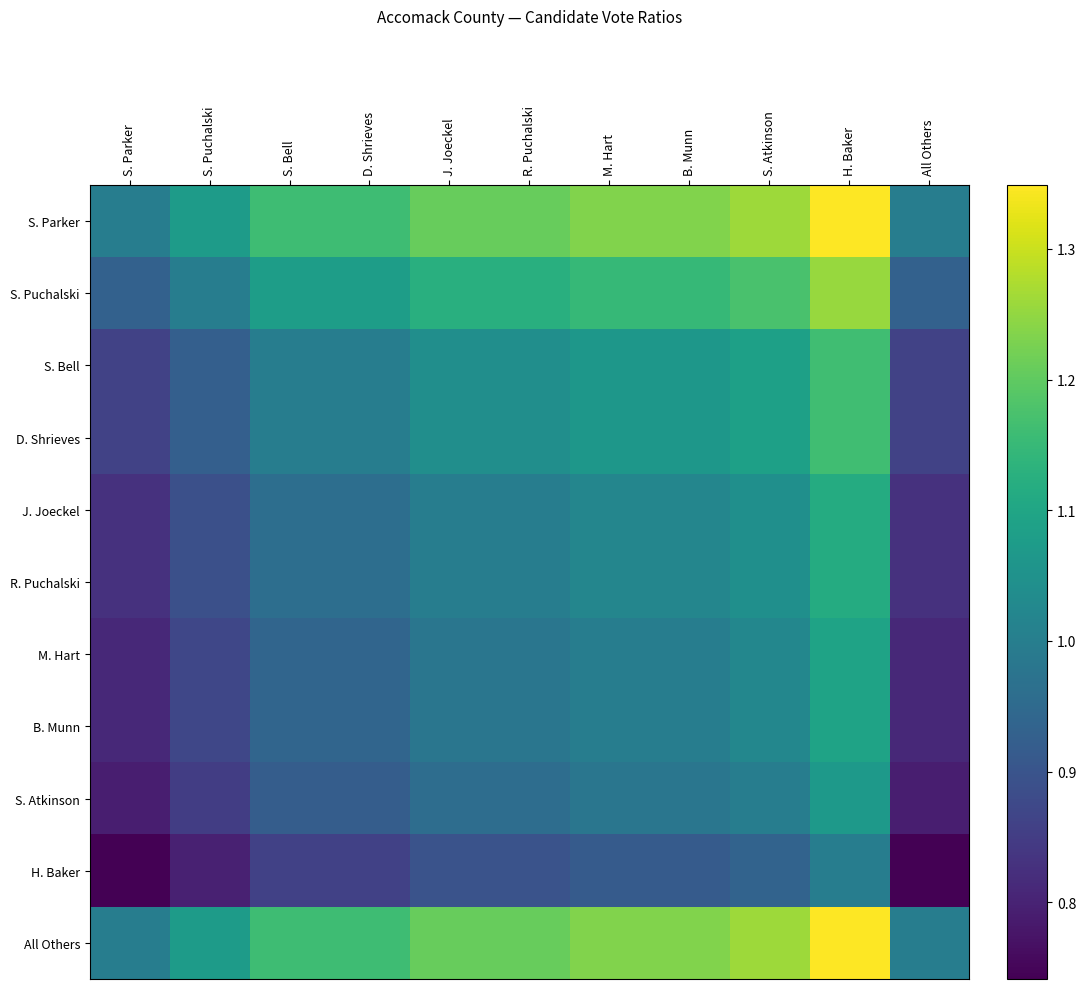

Reading left to right, extract all data points from this chart.

S. Parker: S. Parker=1.0	S. Puchalski=1.1	S. Bell=1.2	D. Shrieves=1.2	J. Joeckel=1.2	R. Puchalski=1.2	M. Hart=1.2	B. Munn=1.2	S. Atkinson=1.3	H. Baker=1.3	All Others=1.0
S. Puchalski: S. Parker=0.9	S. Puchalski=1.0	S. Bell=1.1	D. Shrieves=1.1	J. Joeckel=1.1	R. Puchalski=1.1	M. Hart=1.1	B. Munn=1.1	S. Atkinson=1.2	H. Baker=1.3	All Others=0.9
S. Bell: S. Parker=0.9	S. Puchalski=0.9	S. Bell=1.0	D. Shrieves=1.0	J. Joeckel=1.0	R. Puchalski=1.0	M. Hart=1.1	B. Munn=1.1	S. Atkinson=1.1	H. Baker=1.2	All Others=0.9
D. Shrieves: S. Parker=0.9	S. Puchalski=0.9	S. Bell=1.0	D. Shrieves=1.0	J. Joeckel=1.0	R. Puchalski=1.0	M. Hart=1.1	B. Munn=1.1	S. Atkinson=1.1	H. Baker=1.2	All Others=0.9
J. Joeckel: S. Parker=0.8	S. Puchalski=0.9	S. Bell=1.0	D. Shrieves=1.0	J. Joeckel=1.0	R. Puchalski=1.0	M. Hart=1.0	B. Munn=1.0	S. Atkinson=1.0	H. Baker=1.1	All Others=0.8
R. Puchalski: S. Parker=0.8	S. Puchalski=0.9	S. Bell=1.0	D. Shrieves=1.0	J. Joeckel=1.0	R. Puchalski=1.0	M. Hart=1.0	B. Munn=1.0	S. Atkinson=1.0	H. Baker=1.1	All Others=0.8
M. Hart: S. Parker=0.8	S. Puchalski=0.9	S. Bell=0.9	D. Shrieves=0.9	J. Joeckel=1.0	R. Puchalski=1.0	M. Hart=1.0	B. Munn=1.0	S. Atkinson=1.0	H. Baker=1.1	All Others=0.8
B. Munn: S. Parker=0.8	S. Puchalski=0.9	S. Bell=0.9	D. Shrieves=0.9	J. Joeckel=1.0	R. Puchalski=1.0	M. Hart=1.0	B. Munn=1.0	S. Atkinson=1.0	H. Baker=1.1	All Others=0.8
S. Atkinson: S. Parker=0.8	S. Puchalski=0.9	S. Bell=0.9	D. Shrieves=0.9	J. Joeckel=1.0	R. Puchalski=1.0	M. Hart=1.0	B. Munn=1.0	S. Atkinson=1.0	H. Baker=1.1	All Others=0.8
H. Baker: S. Parker=0.7	S. Puchalski=0.8	S. Bell=0.9	D. Shrieves=0.9	J. Joeckel=0.9	R. Puchalski=0.9	M. Hart=0.9	B. Munn=0.9	S. Atkinson=0.9	H. Baker=1.0	All Others=0.7
All Others: S. Parker=1.0	S. Puchalski=1.1	S. Bell=1.2	D. Shrieves=1.2	J. Joeckel=1.2	R. Puchalski=1.2	M. Hart=1.2	B. Munn=1.2	S. Atkinson=1.3	H. Baker=1.3	All Others=1.0